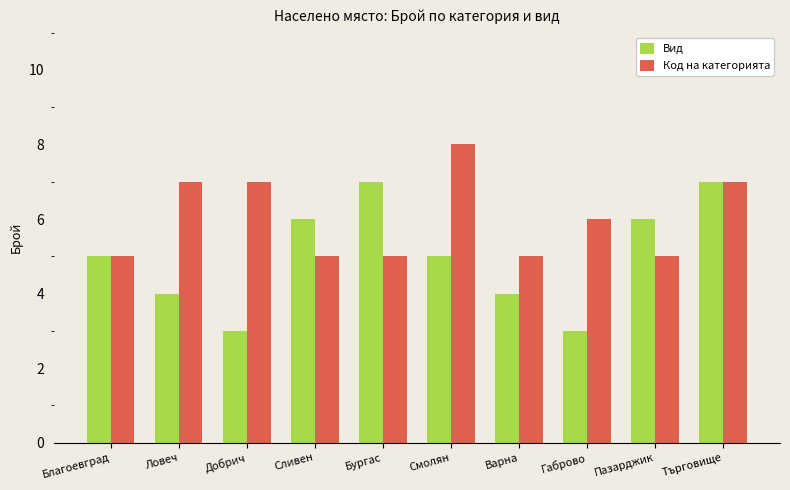

Is it true that Вид equals 4 at Ловеч?

True